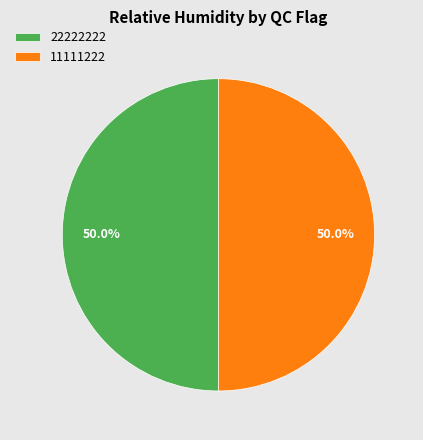

What is the ratio of the value at 11111222 to the value at 22222222?

1.0